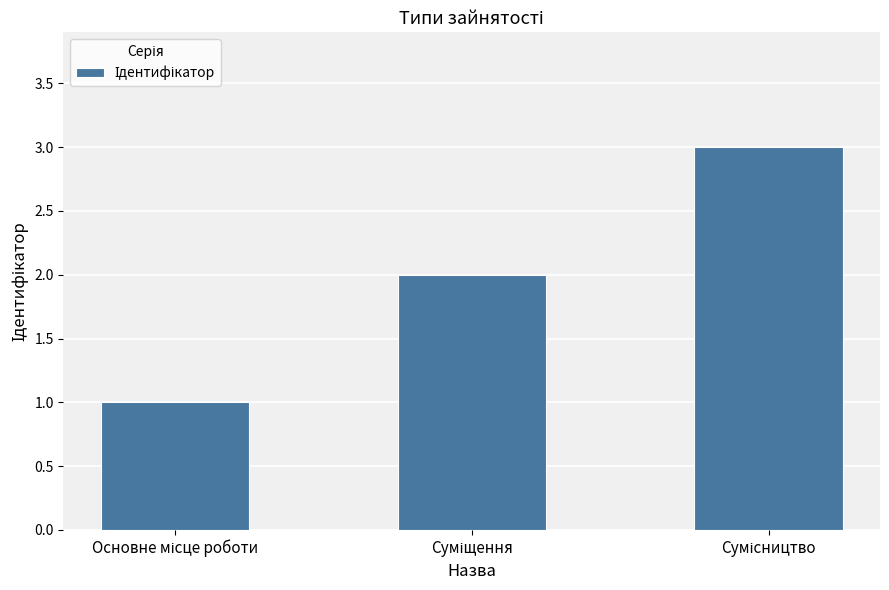

What is the greatest value displayed?

3